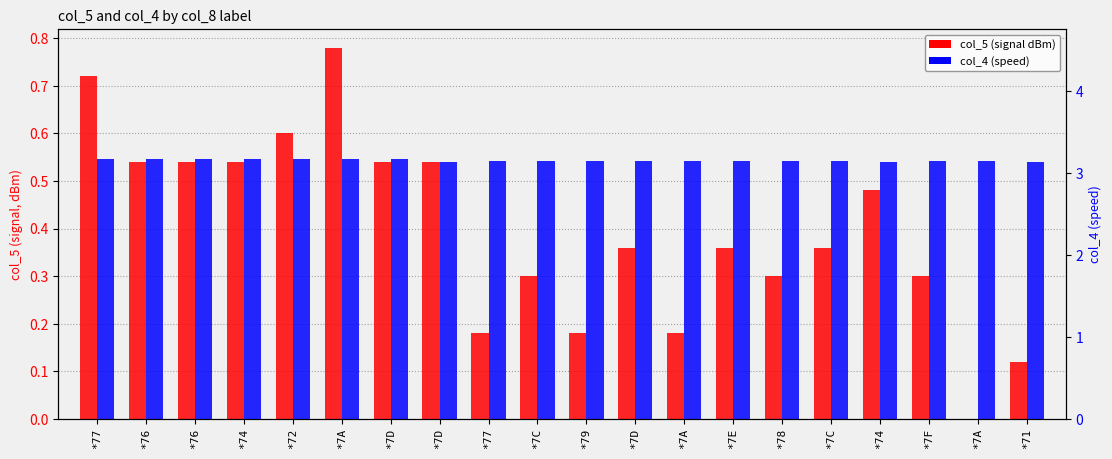

What is the label of the 2nd bar from the left?

*76